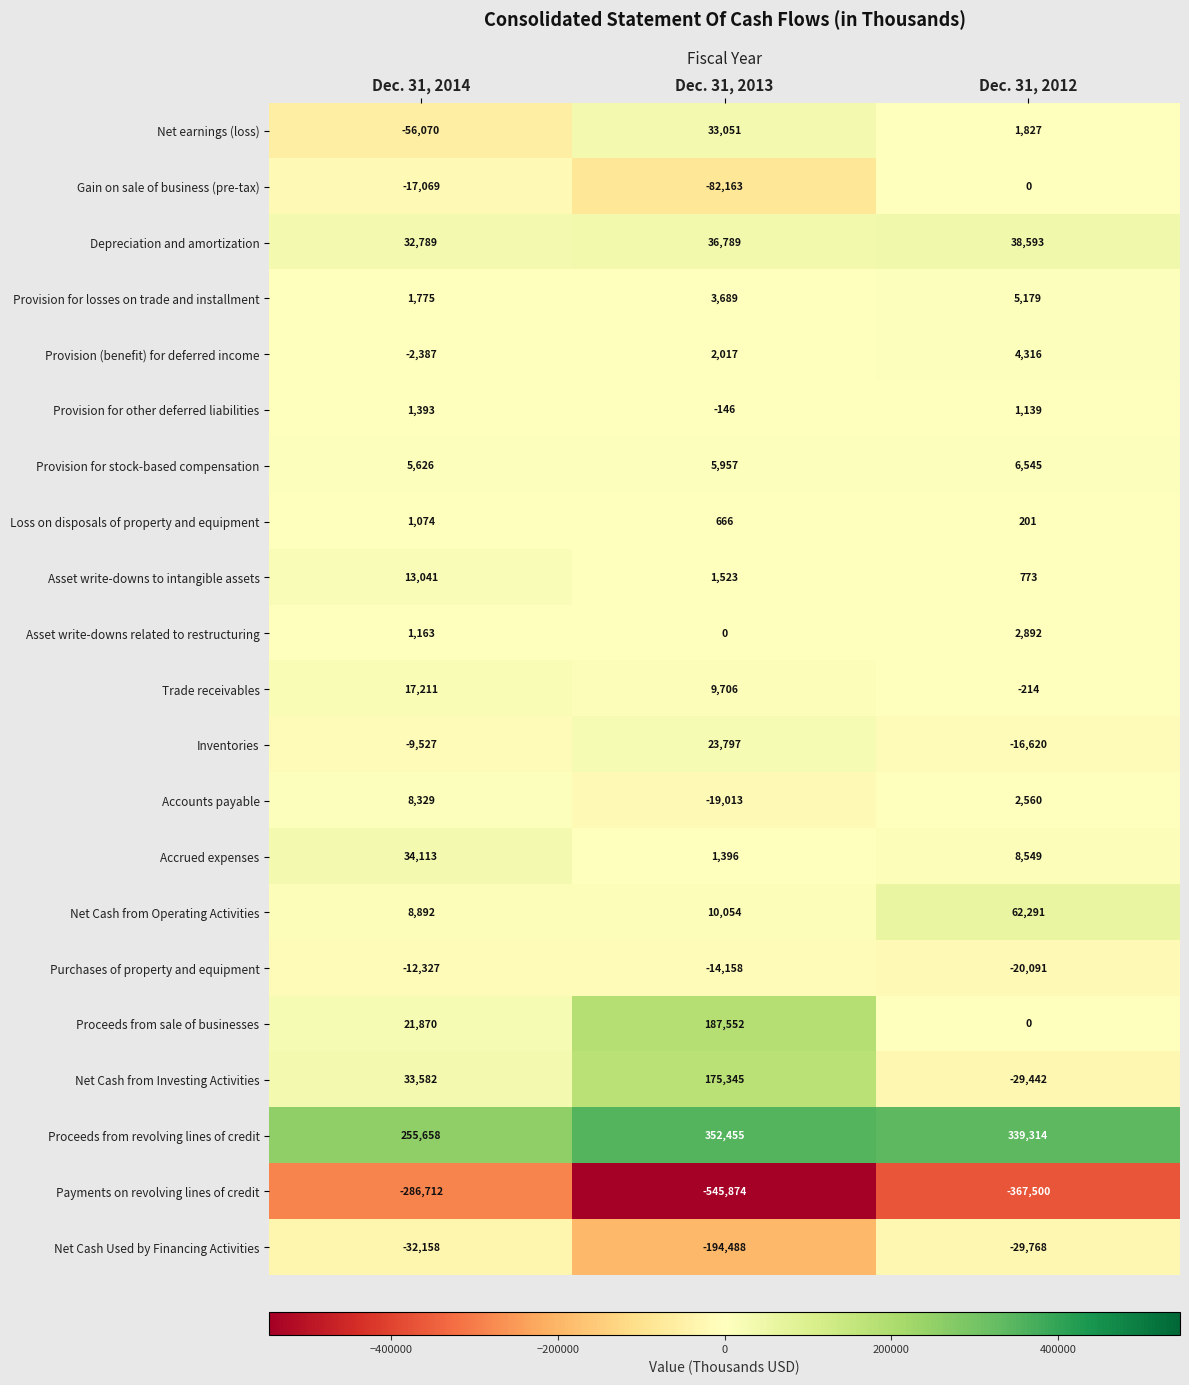

At which category is the sum across all series the highest?

Dec. 31, 2014